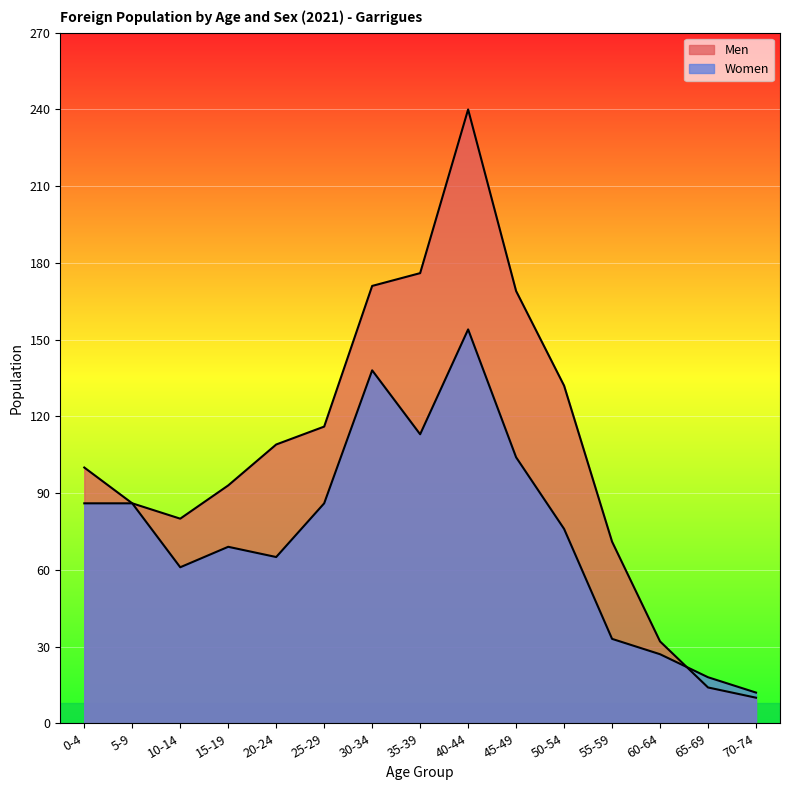

What position from the left is 35-39?

8